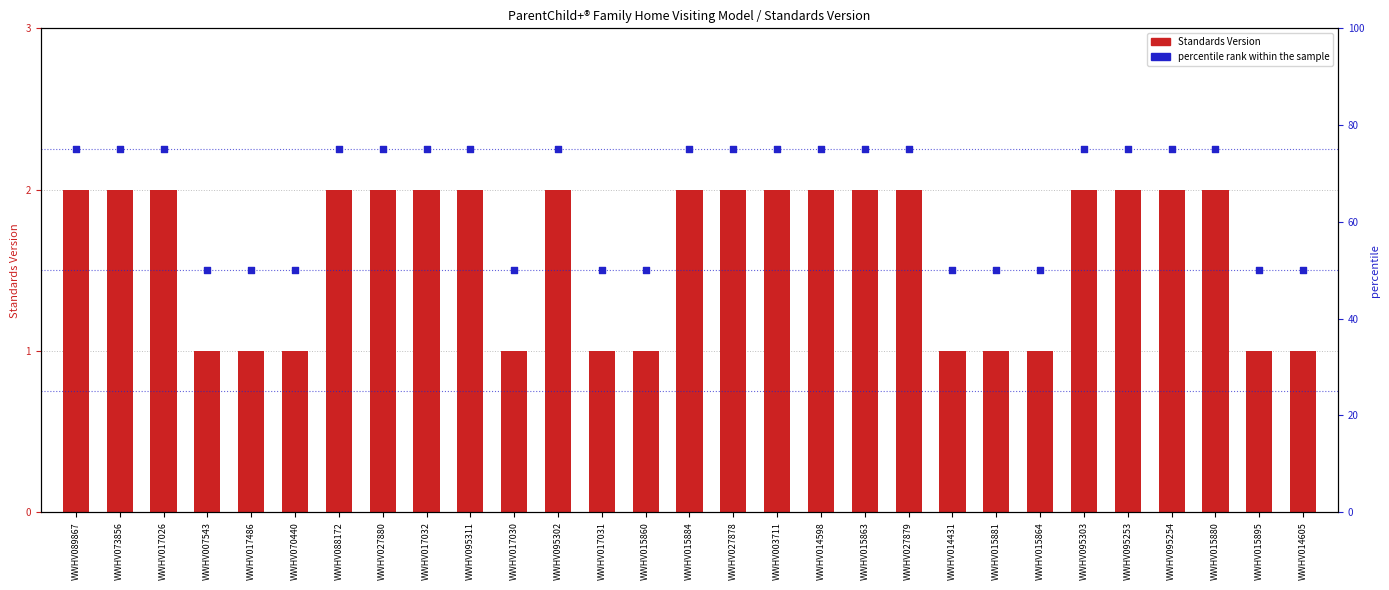

Which series reaches the maximum Y coordinate?

percentile rank within the sample